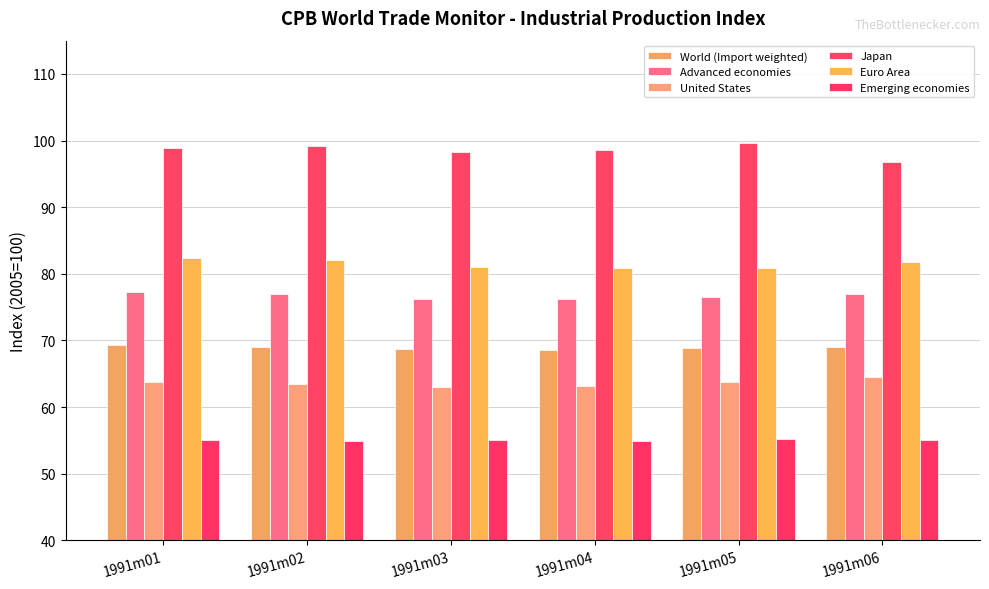

Which series has the largest total across all categories?

Japan